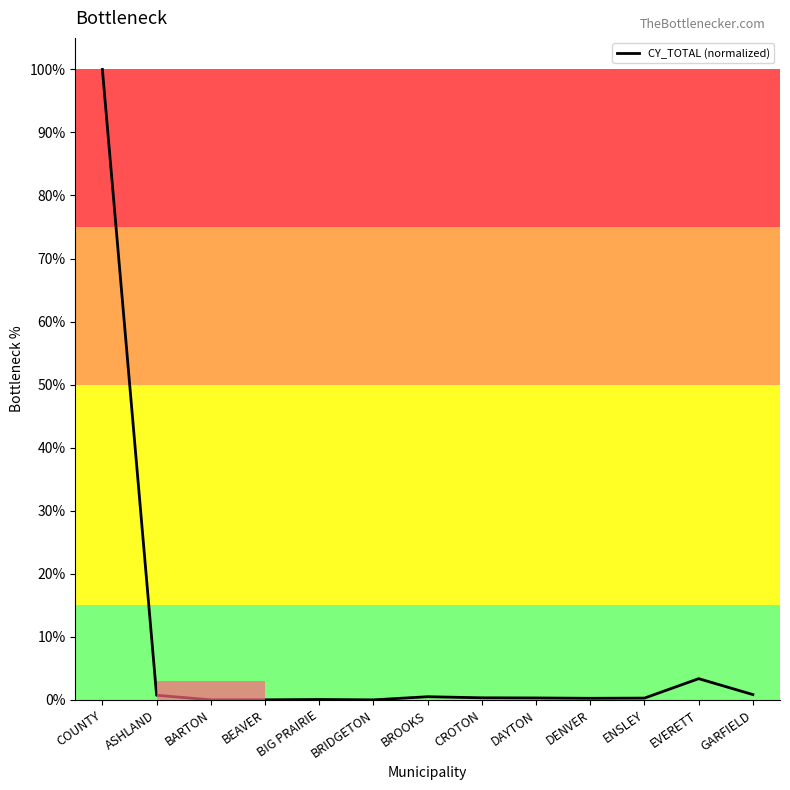

What is the change in value from BRIDGETON to GARFIELD?

+0.8